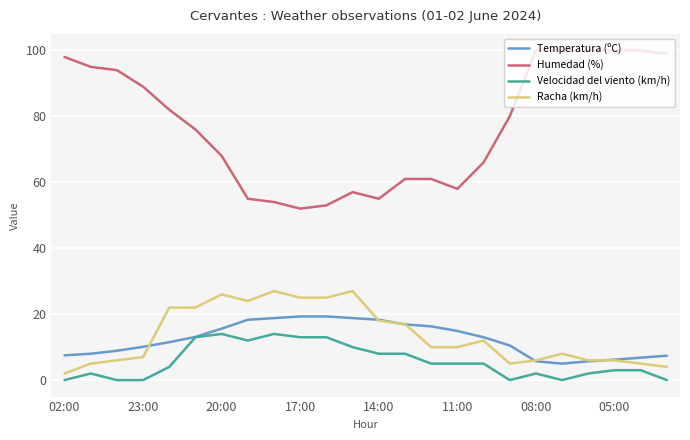

What is the average value of the Humedad (%) series?

77.2